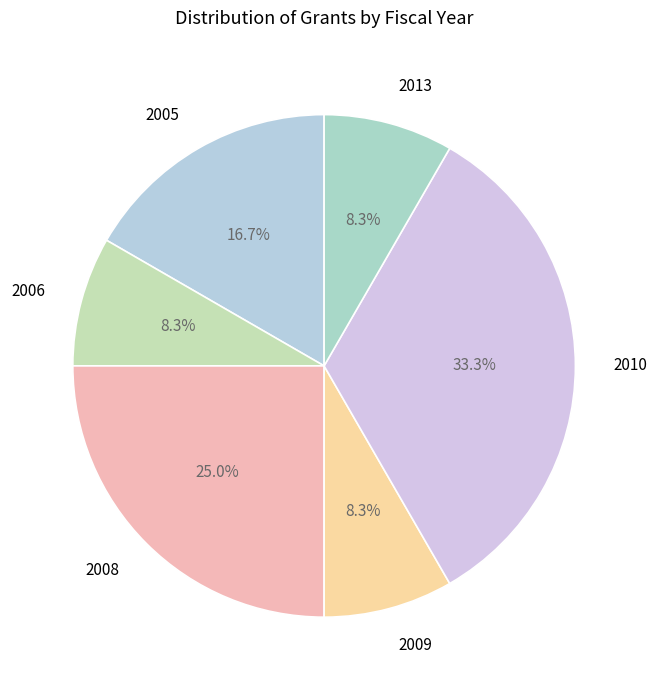

Does any single category account for the majority?

No